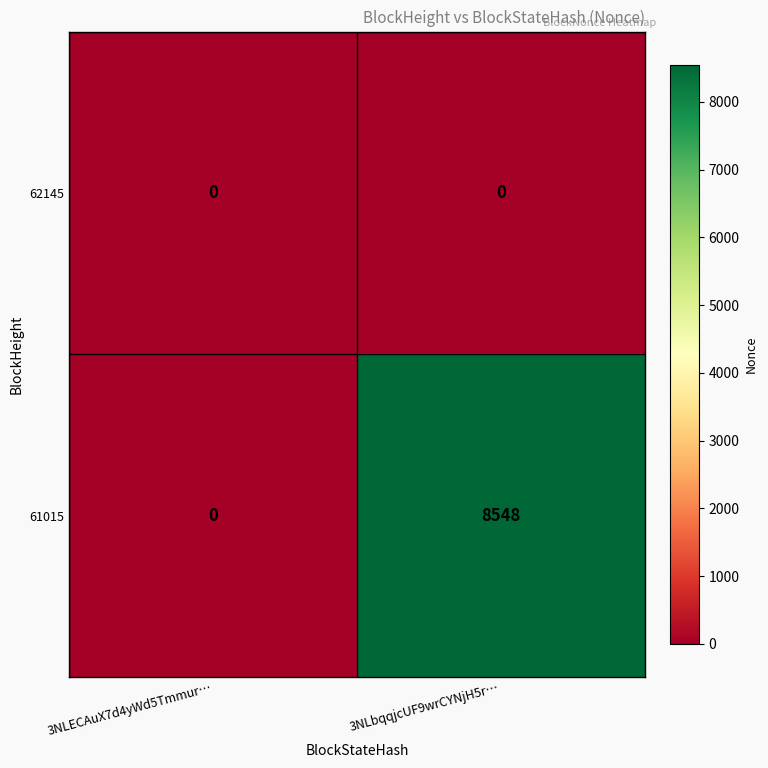

The value of 61015 at 3NLbqqjcUF9wrCYNjH5r… is 13802. True or false?

False